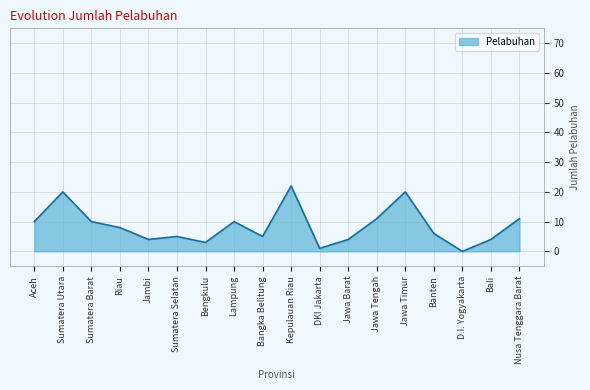

Between Banten and Nusa Tenggara Barat, which is larger?

Nusa Tenggara Barat